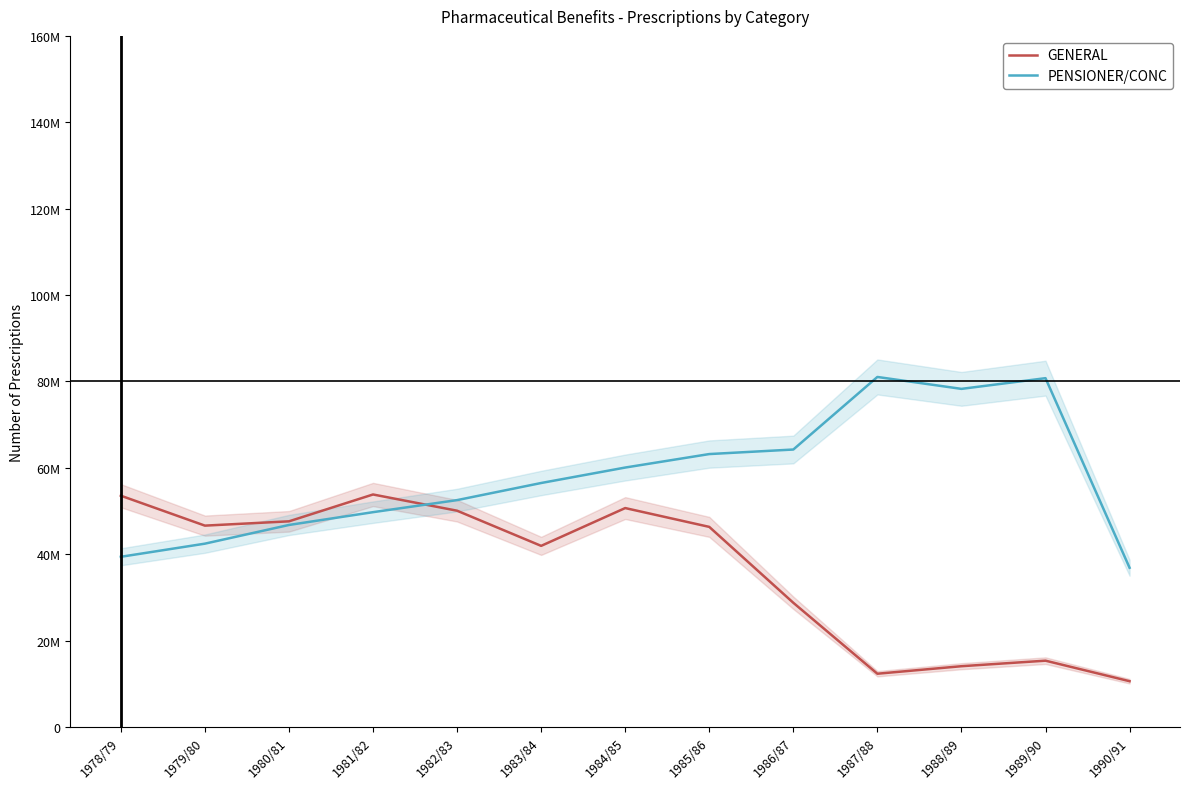

What are all the series names shown in the legend?

GENERAL, PENSIONER/CONC